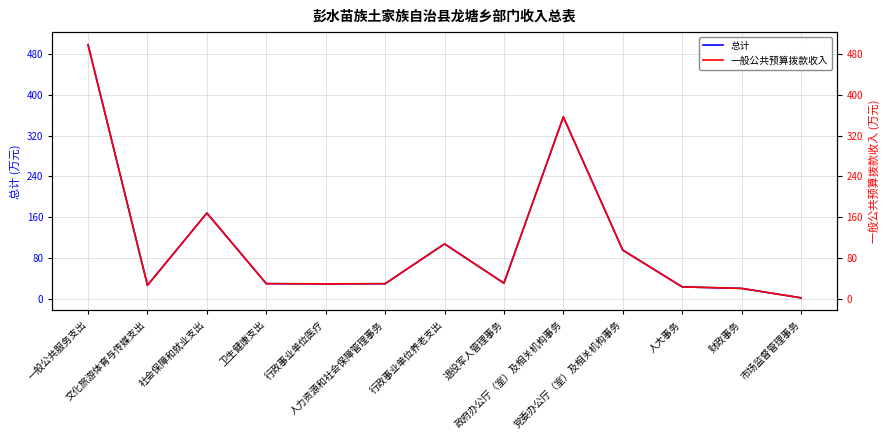

What are all the series names shown in the legend?

总计, 一般公共预算拨款收入